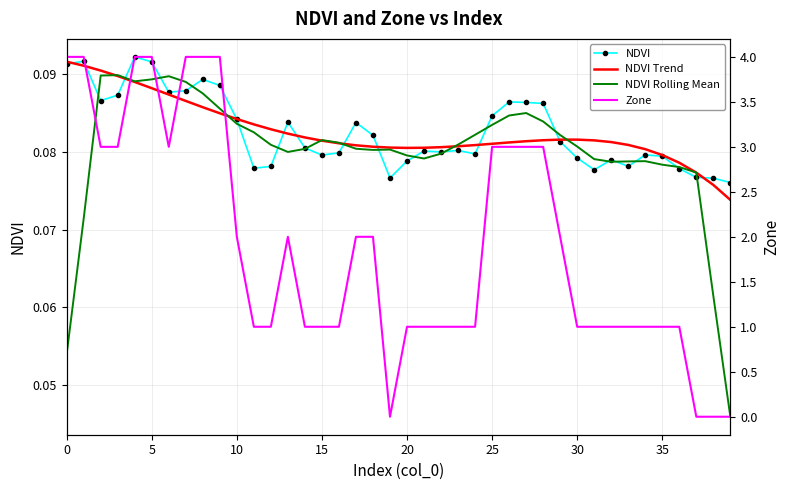

What is the sum of the NDVI values at 0 and 15?

0.2